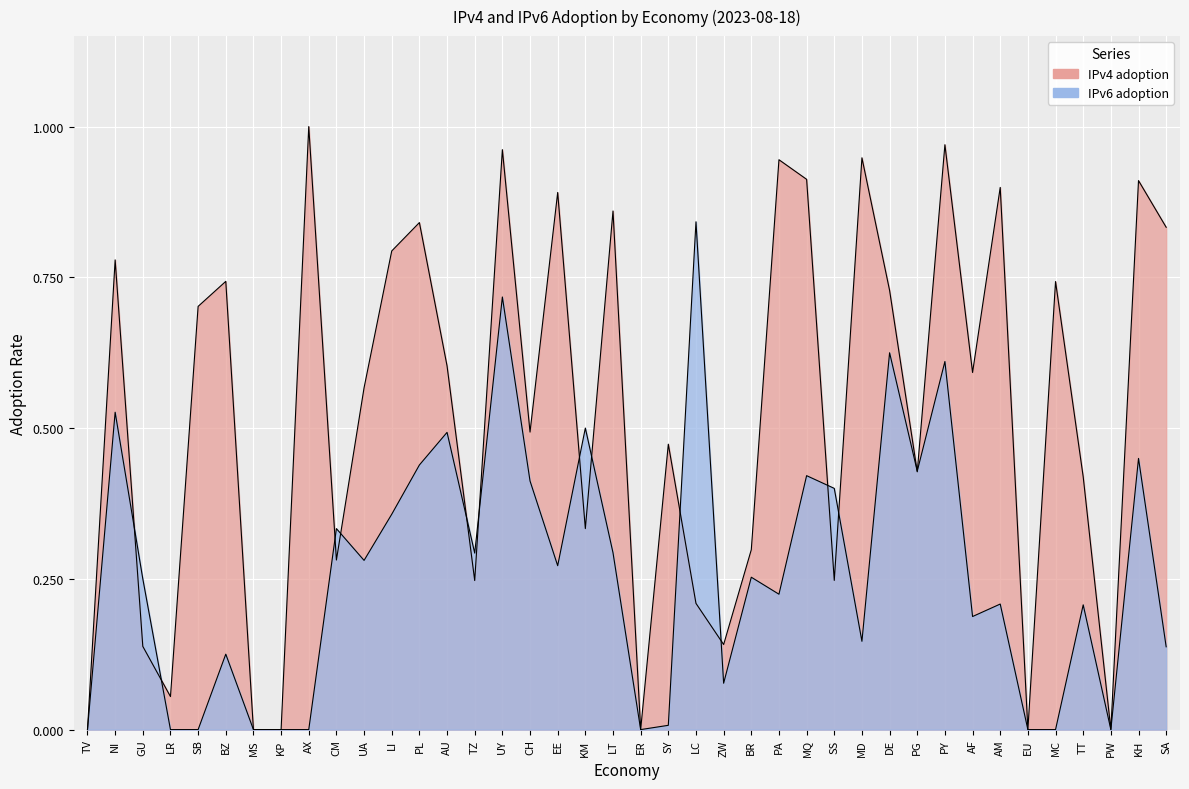

What are all the series names shown in the legend?

IPv4 adoption, IPv6 adoption